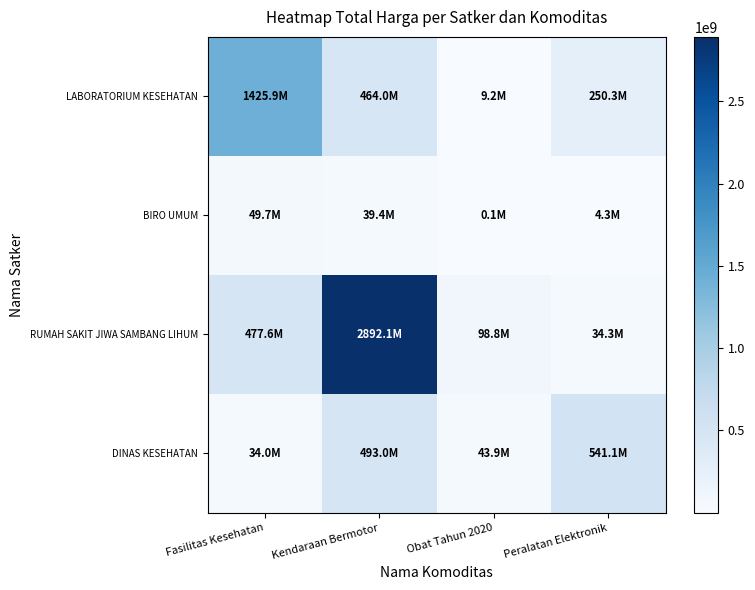

At Obat Tahun 2020, list the series in order from largest to smallest.

RUMAH SAKIT JIWA SAMBANG LIHUM, DINAS KESEHATAN, LABORATORIUM KESEHATAN, BIRO UMUM